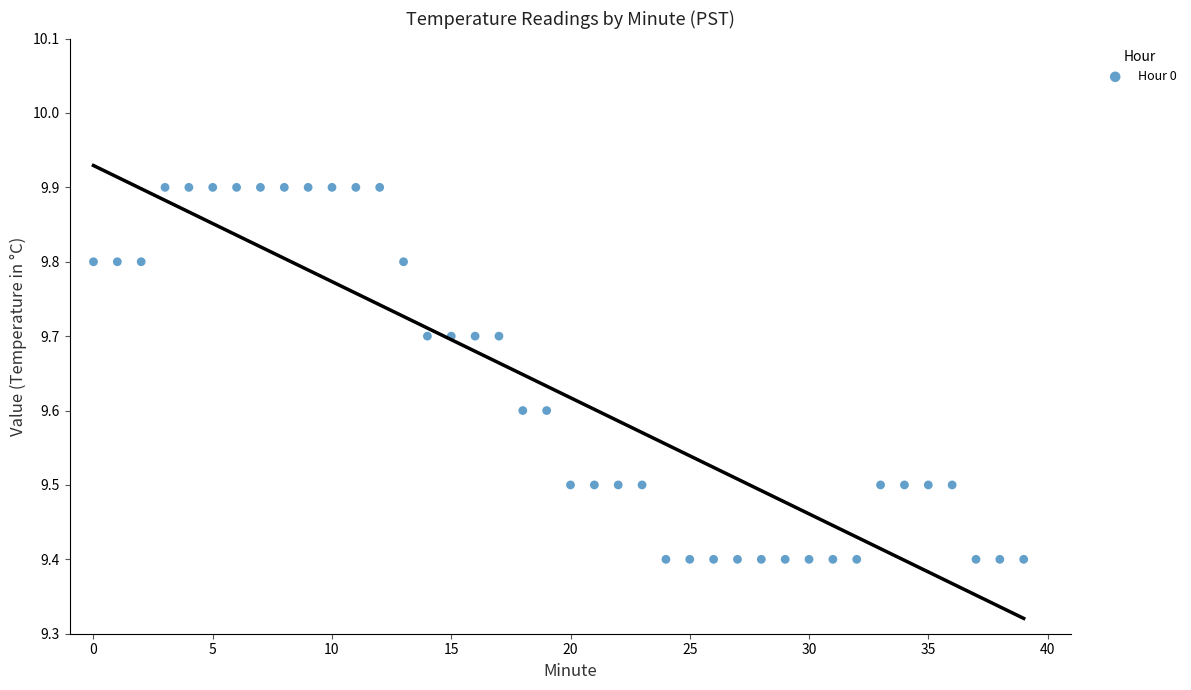

What is the range of Y values (max minus min)?

0.5